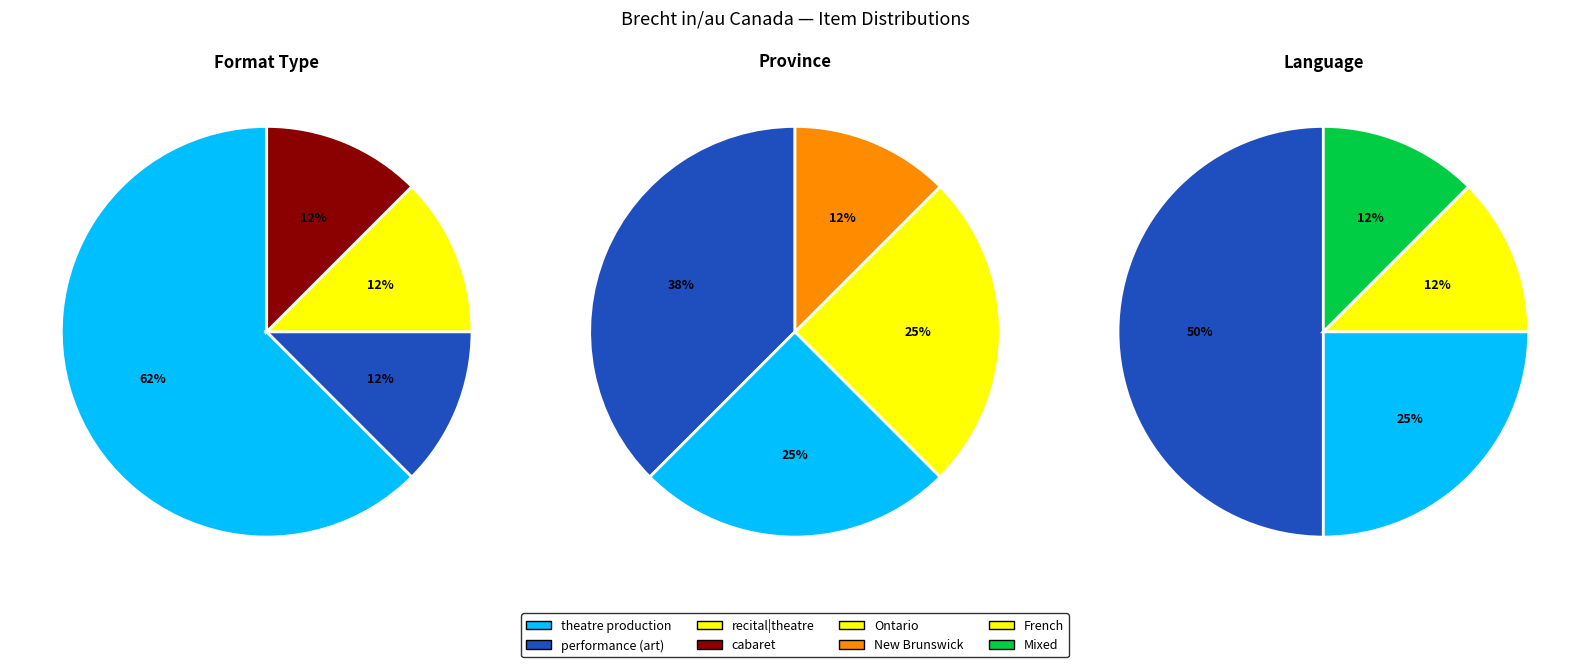

True or false: performance (art) accounts for 1% of the total.

False